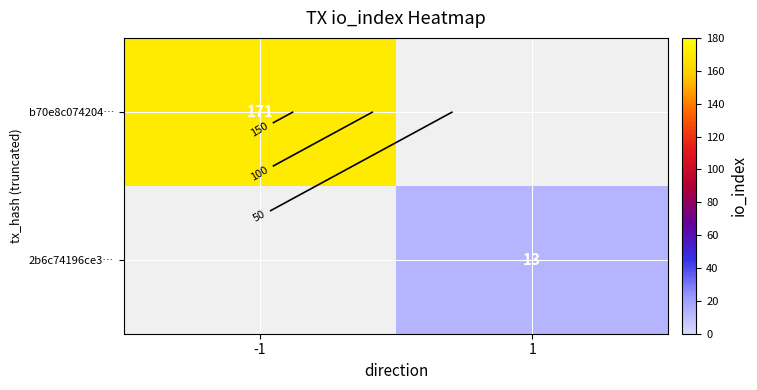

At which category is the sum across all series the highest?

-1